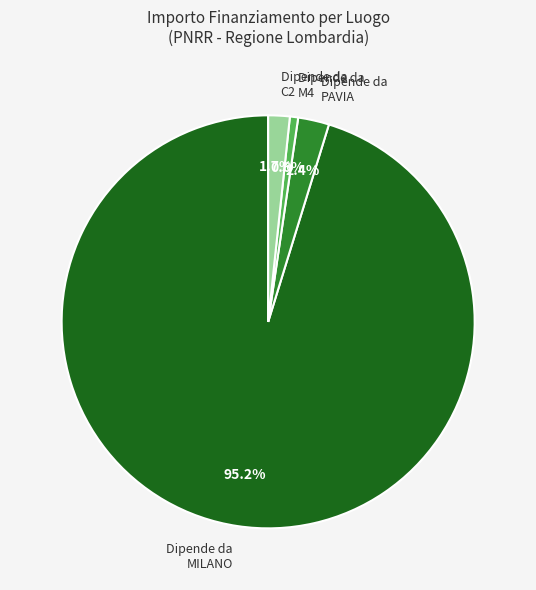

Rank the categories by value from lowest to highest.

Dipende da M4, Dipende da C2, Dipende da PAVIA, Dipende da MILANO